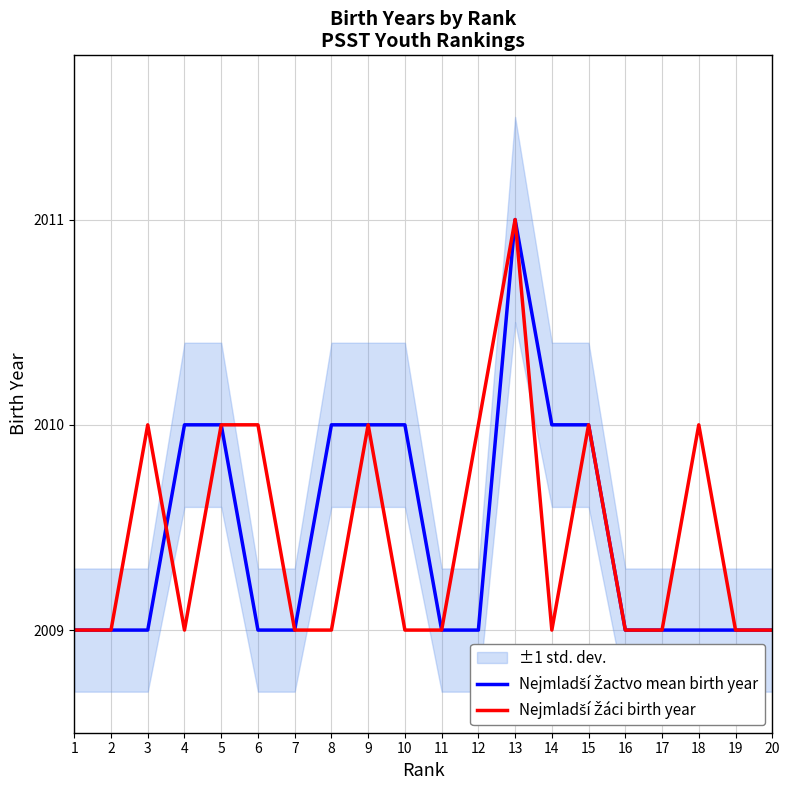

Which category has the highest value across all series?

13